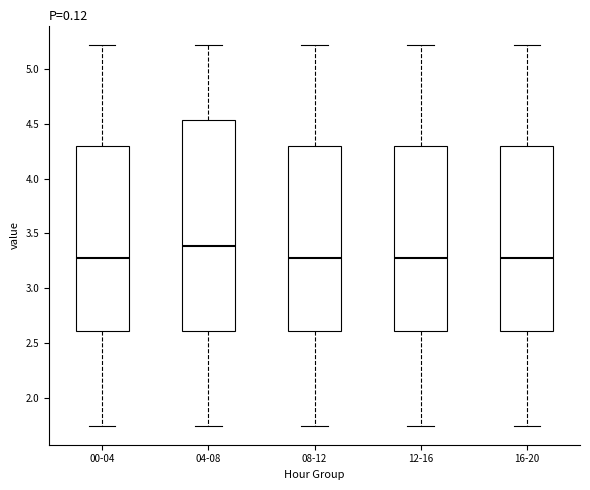

Where does the upper whisker of the box for 08-12 end on the y-axis? The values are not printed on the chart, so give them approximately, as read against the axis.

5.20